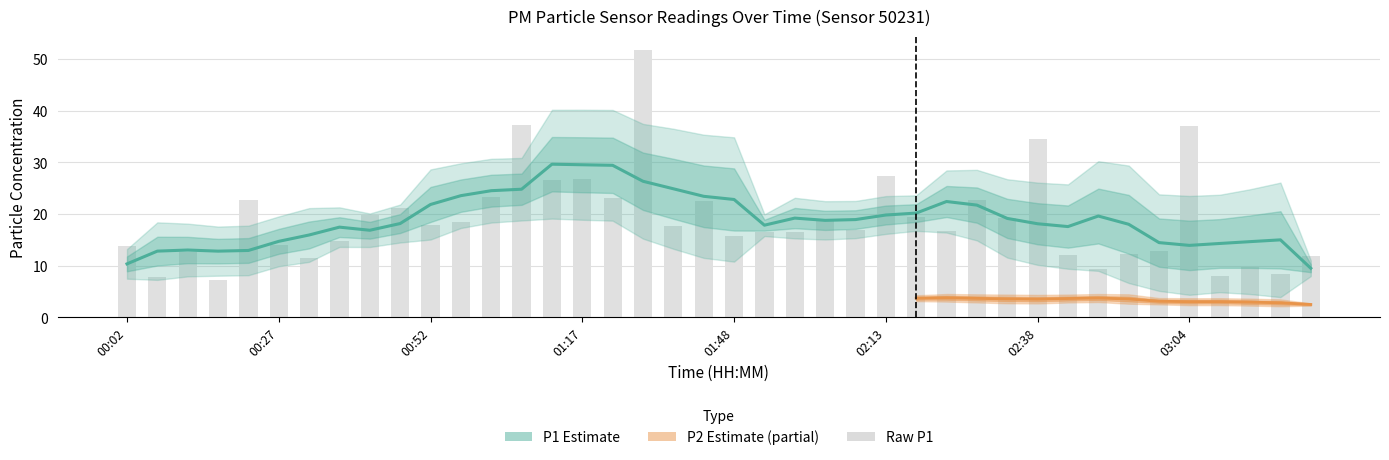

How many values are below 17?

19